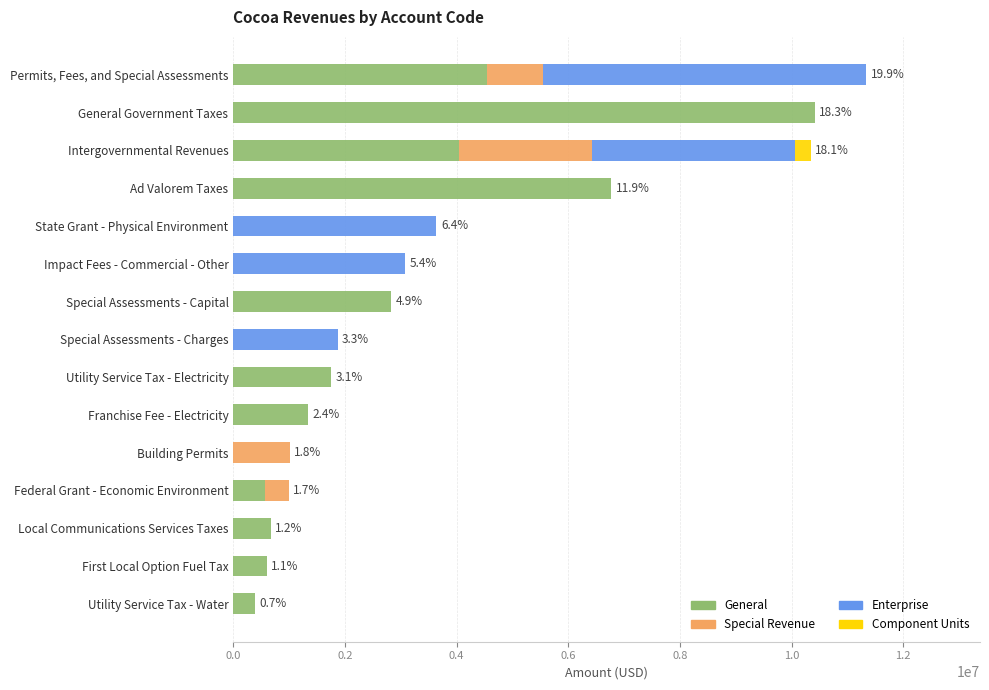

Which category has the highest value in the General series?

General Government Taxes